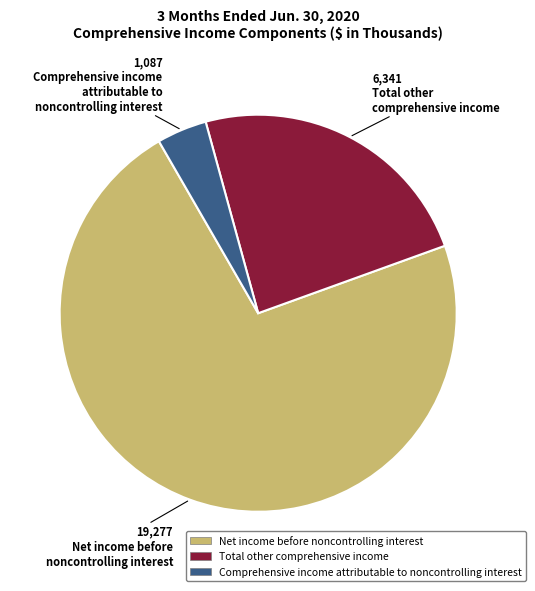

Is there any slice that represents more than half of the pie?

Yes